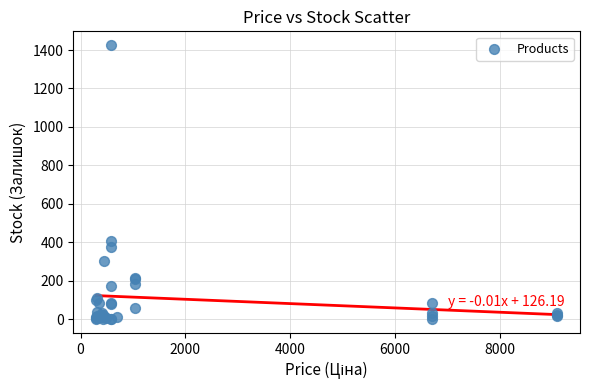

What Y value in the scatter plot is closest to 713?

405